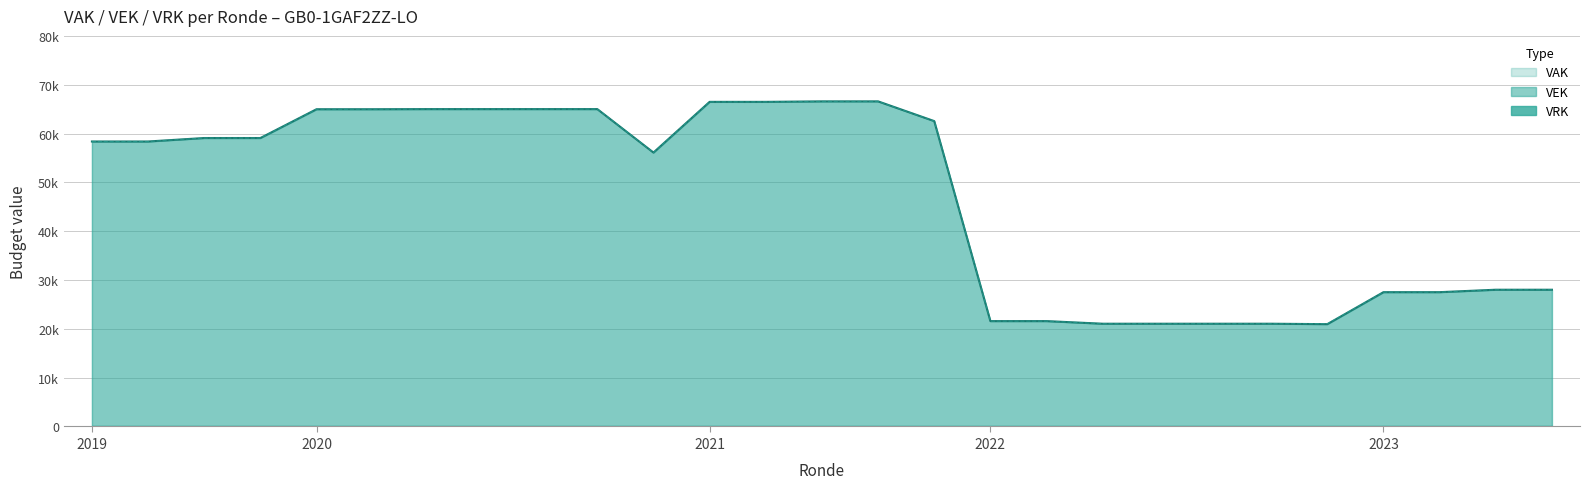

What is the total value across all series at 6?

130010